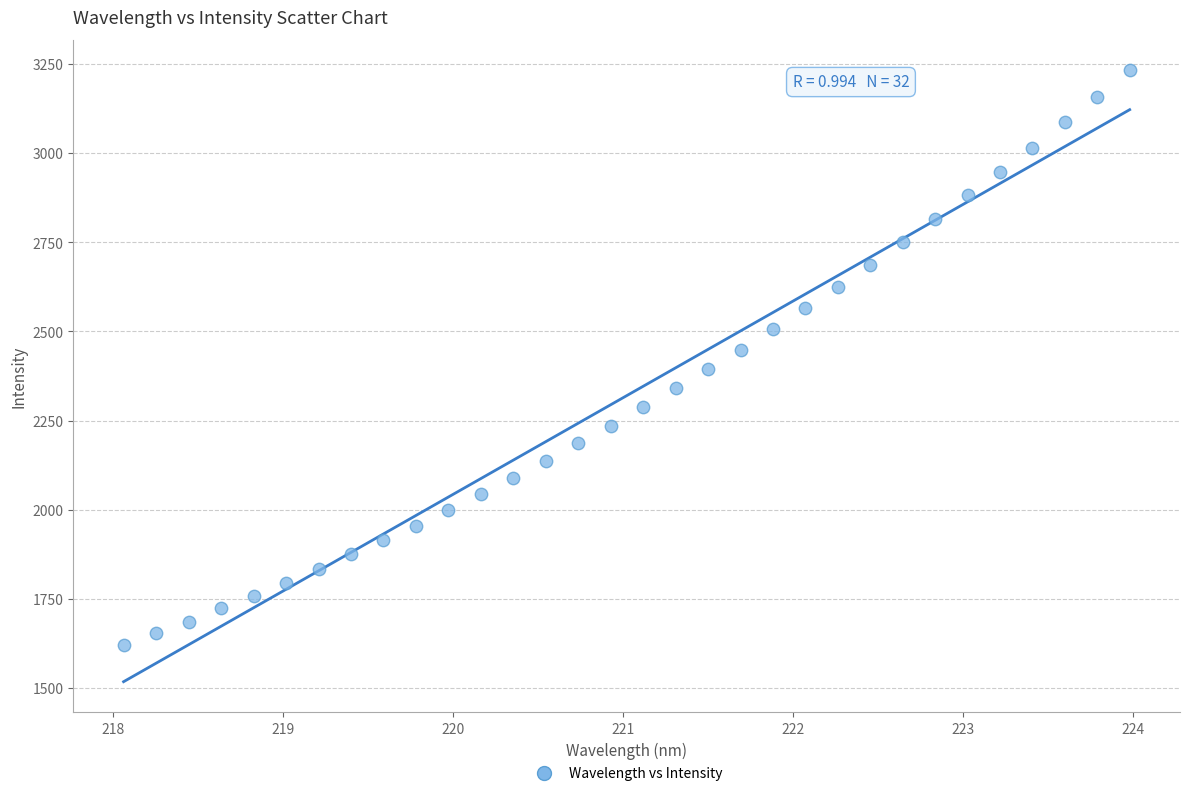

What is the range of Y values (max minus min)?

1610.1